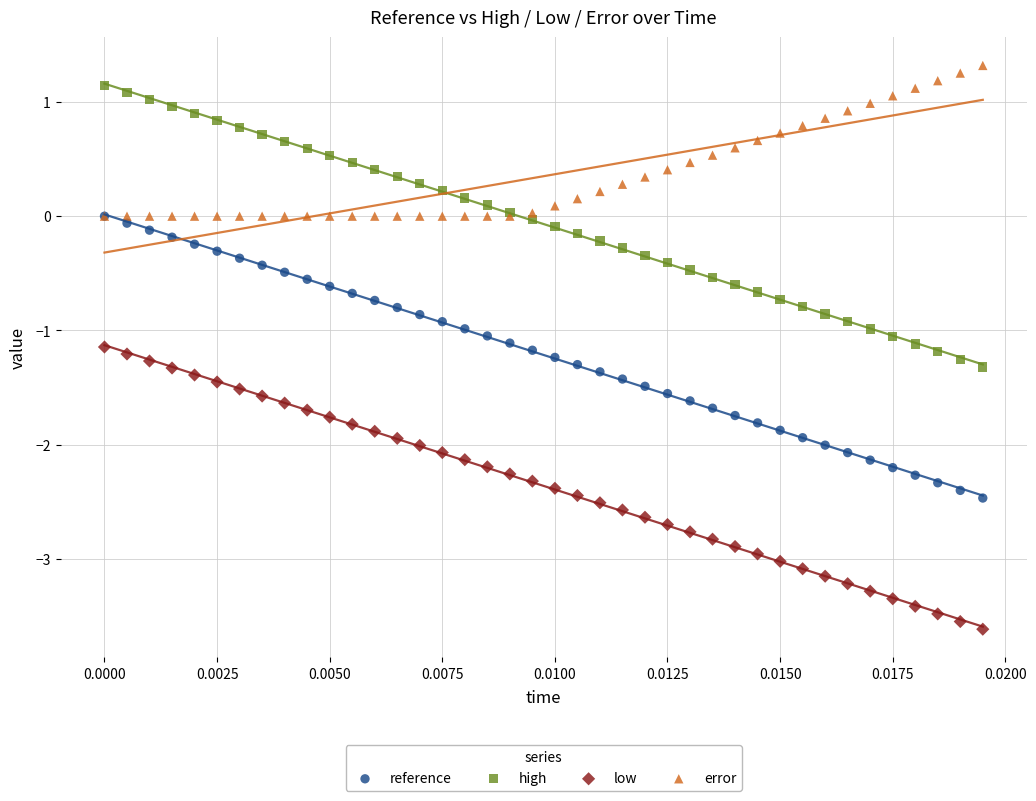

Which series has the widest spread of Y values?

low